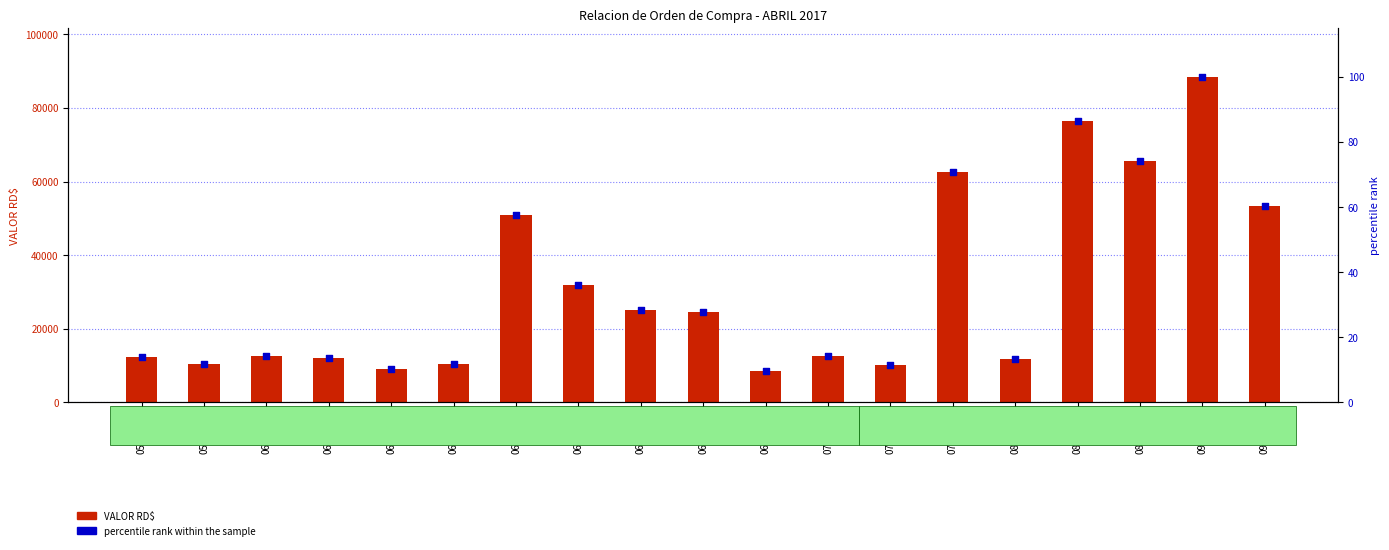

What is the total value across all series at 060-2017?

12514.1